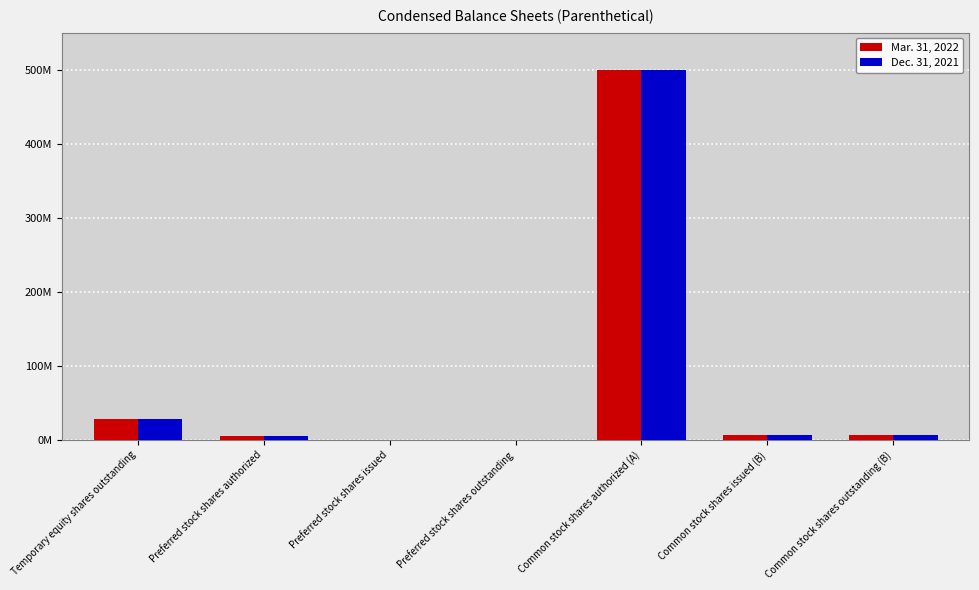

Reading left to right, list all the values displayed in this chart.

Mar. 31, 2022: 28750000	5000000	0	0	500000000	7187500	7187500
Dec. 31, 2021: 28750000	5000000	0	0	500000000	7187500	7187500